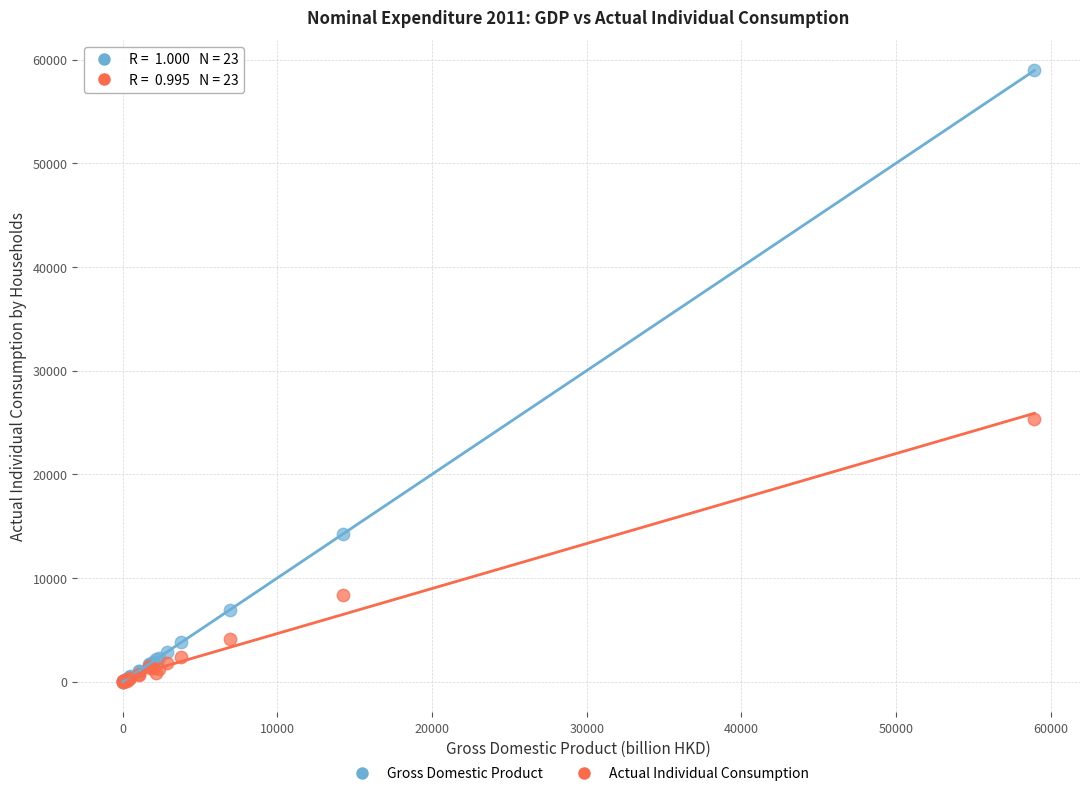

Across all series, what Y value is closest to 29476?

25293.9